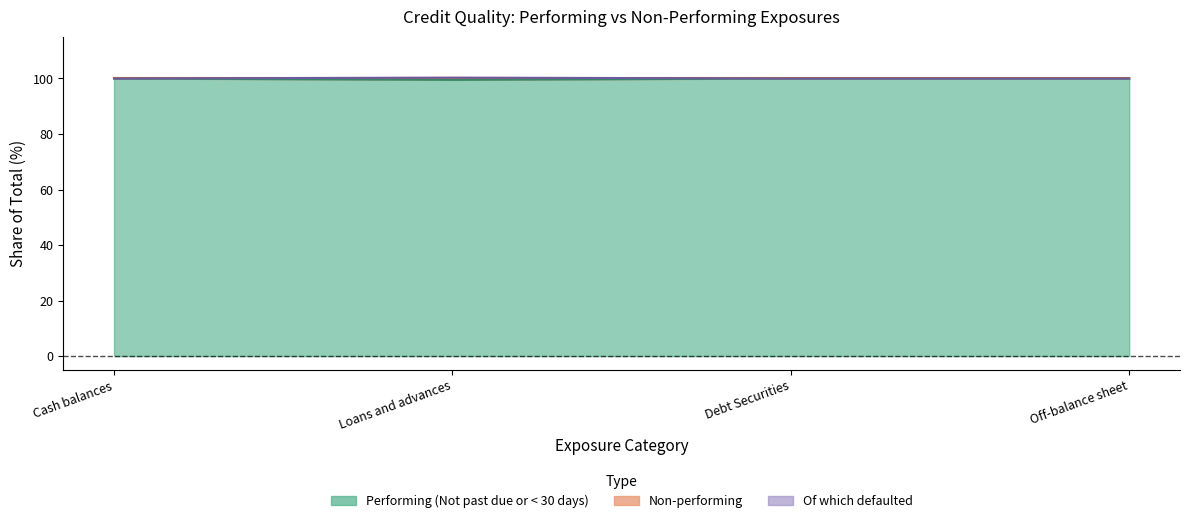

True or false: Performing (Not past due or < 30 days) has more than 2 interior local peaks.

False